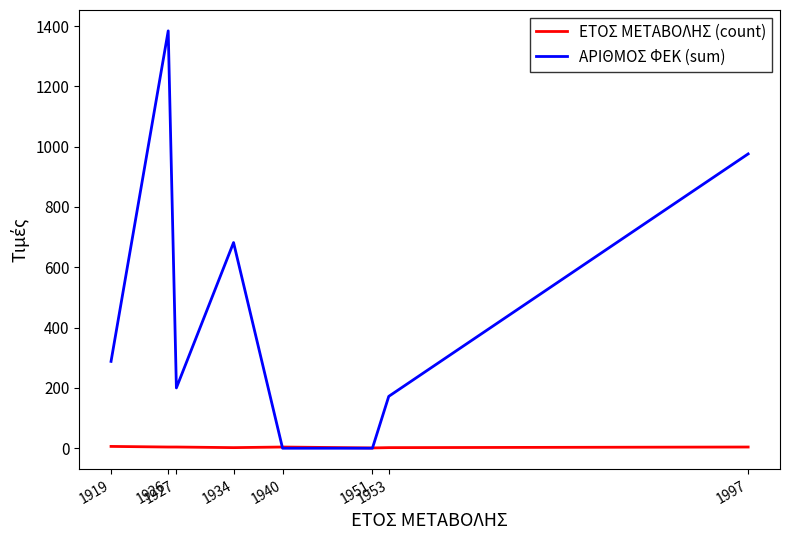

Rank the series by their maximum value, from highest to lowest.

ΑΡΙΘΜΟΣ ΦΕΚ (sum), ΕΤΟΣ ΜΕΤΑΒΟΛΗΣ (count)